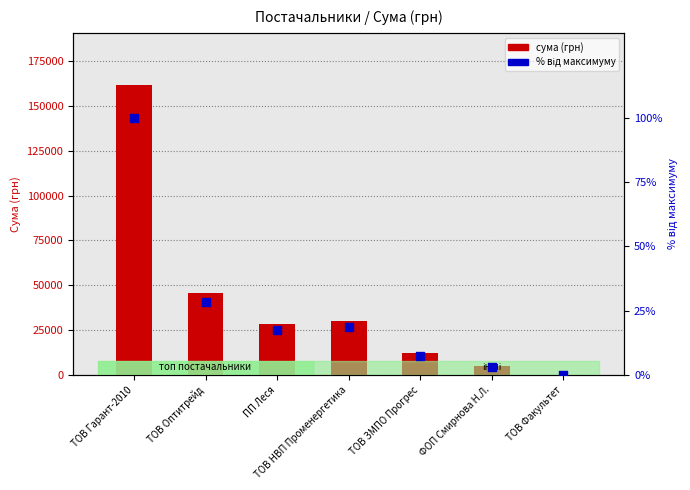

What are all the series names shown in the legend?

СУМА (ГРН), % від максимуму